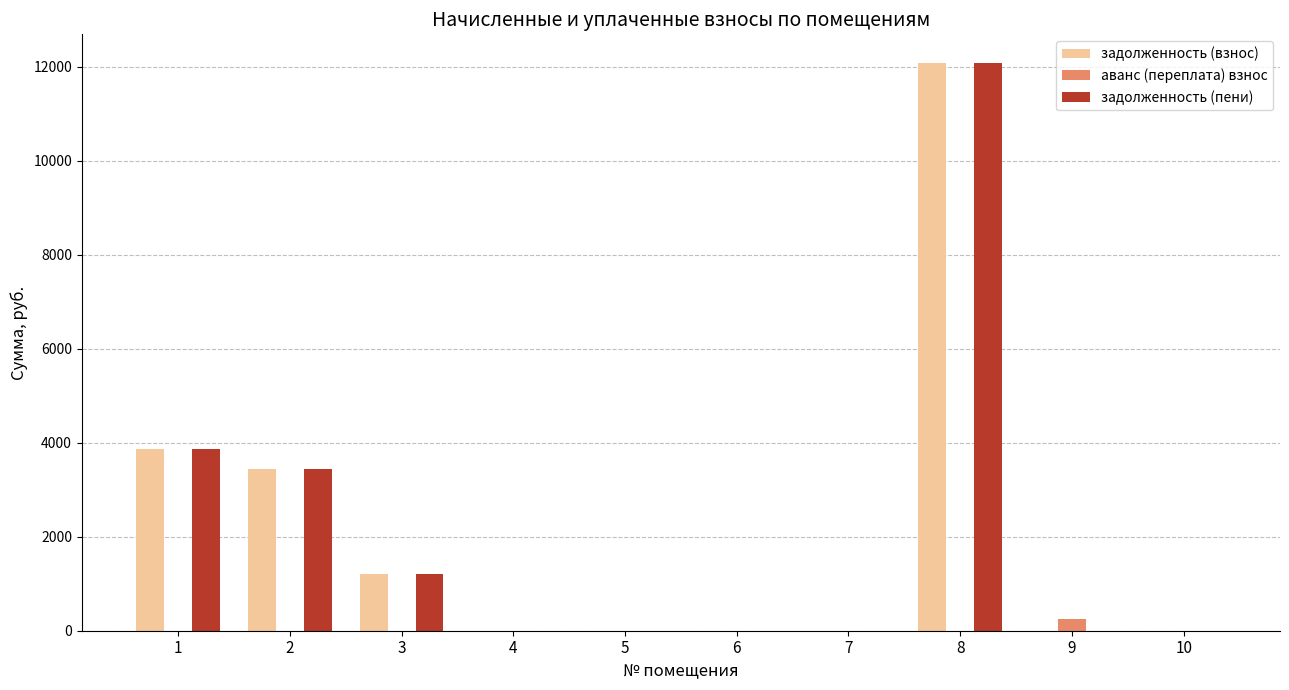

What is the maximum value for задолженность (пени)?

12082.6